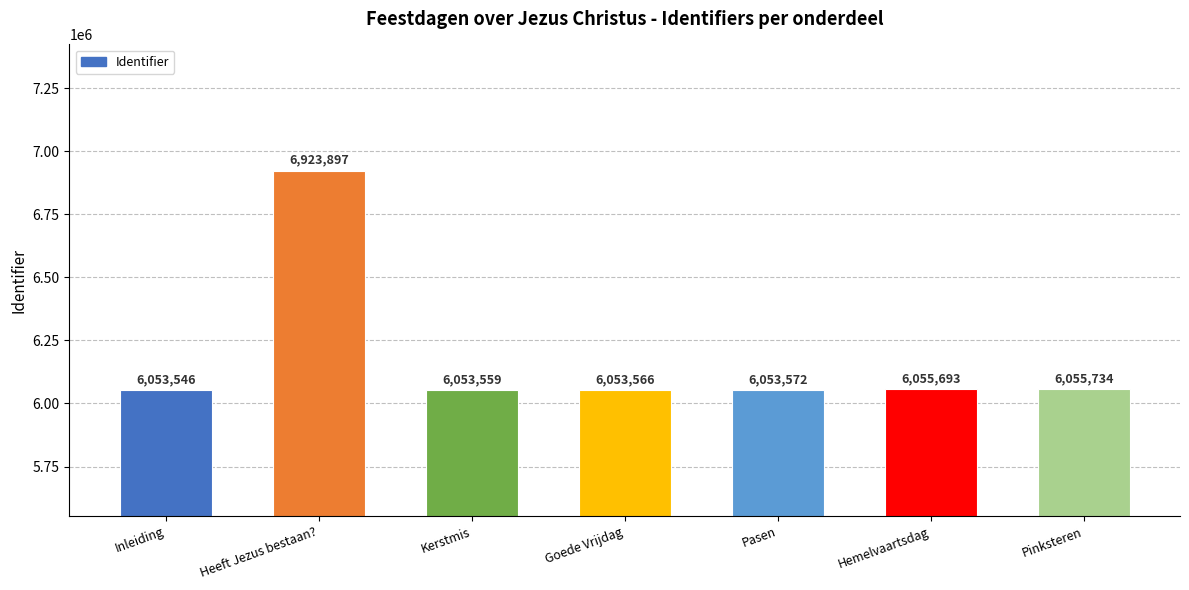

How many data points are less than 6053572?

3